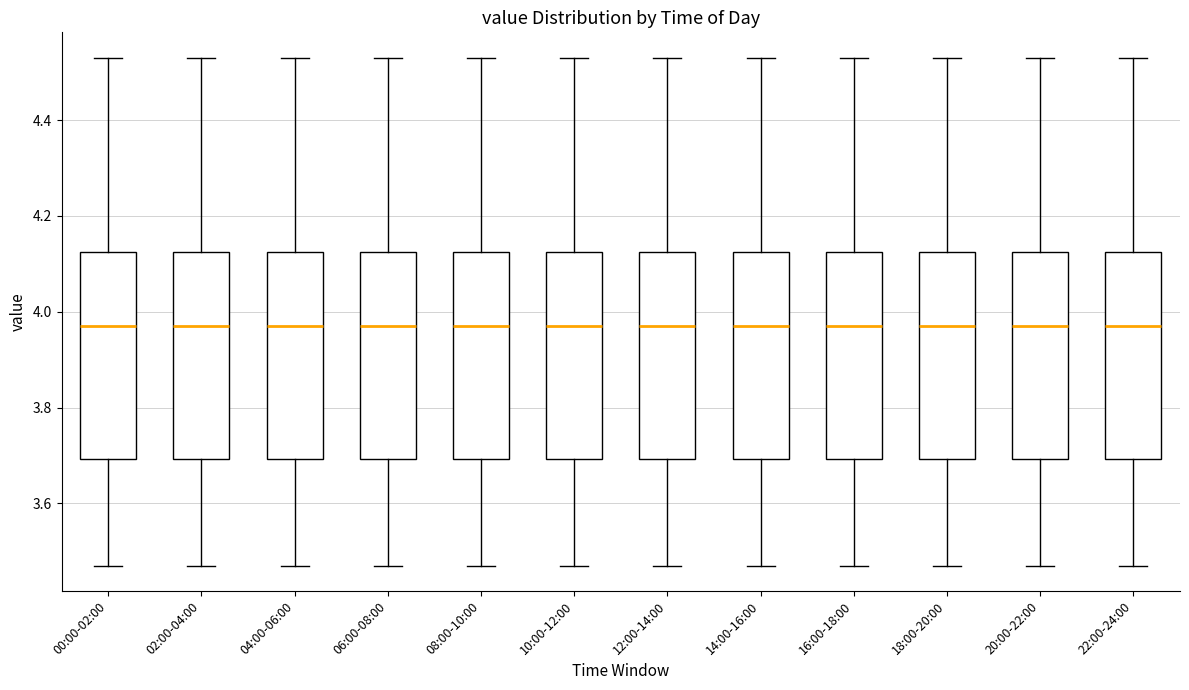

Reading left to right, transcribe this box plot: for each box, give where its median line is, the range the box spans, and where its two whiskers end, as read against the y-axis. The values are not printed on the chart, so give them approximately, as read against the axis.

00:00-02:00: median 3.98, box 3.70 to 4.12, whiskers 3.48 to 4.54
02:00-04:00: median 3.98, box 3.70 to 4.12, whiskers 3.48 to 4.54
04:00-06:00: median 3.98, box 3.70 to 4.12, whiskers 3.48 to 4.54
06:00-08:00: median 3.98, box 3.70 to 4.12, whiskers 3.48 to 4.54
08:00-10:00: median 3.98, box 3.70 to 4.12, whiskers 3.48 to 4.54
10:00-12:00: median 3.98, box 3.70 to 4.12, whiskers 3.48 to 4.54
12:00-14:00: median 3.98, box 3.70 to 4.12, whiskers 3.48 to 4.54
14:00-16:00: median 3.98, box 3.70 to 4.12, whiskers 3.48 to 4.54
16:00-18:00: median 3.98, box 3.70 to 4.12, whiskers 3.48 to 4.54
18:00-20:00: median 3.98, box 3.70 to 4.12, whiskers 3.48 to 4.54
20:00-22:00: median 3.98, box 3.70 to 4.12, whiskers 3.48 to 4.54
22:00-24:00: median 3.98, box 3.70 to 4.12, whiskers 3.48 to 4.54